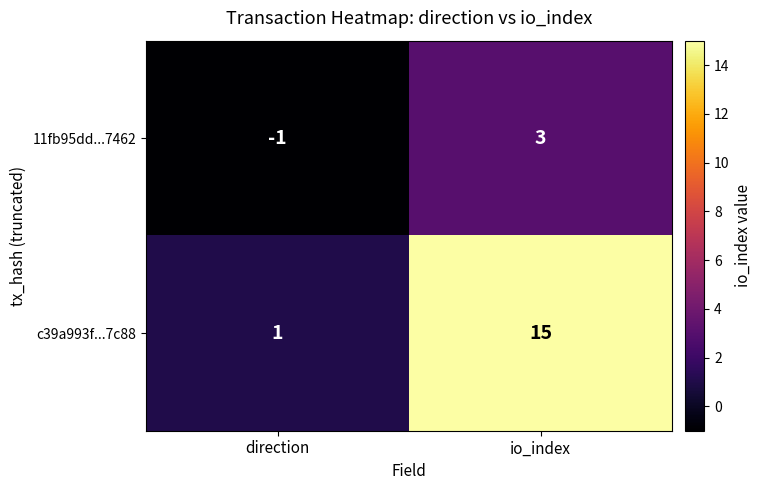

What is the spread (max minus min) of values at io_index?

12